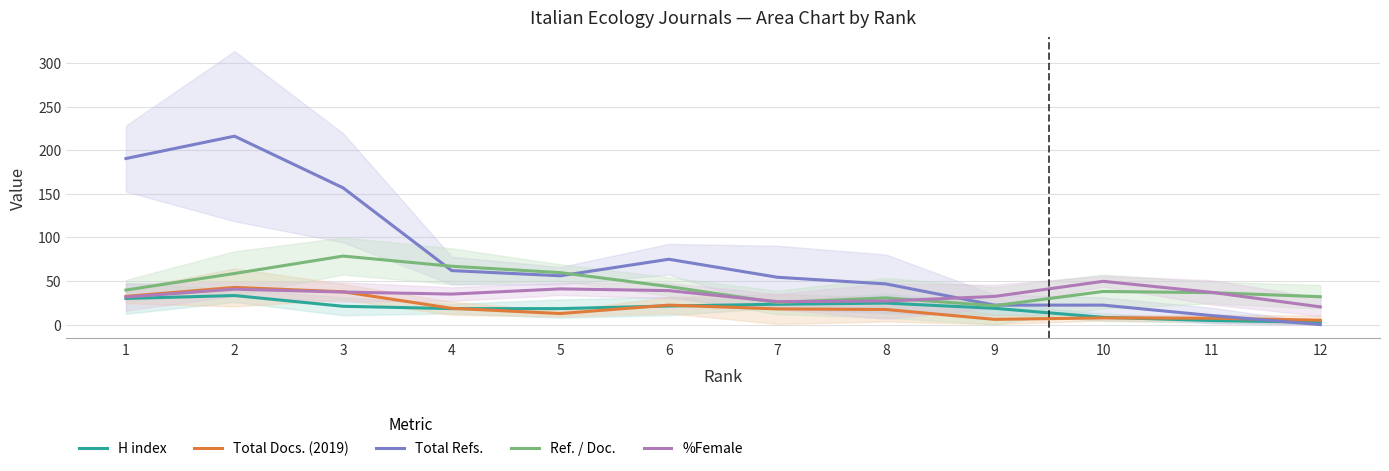

Rank the series at 1 from highest to lowest value.

Total Refs., Ref. / Doc., Total Docs. (2019), %Female, H index